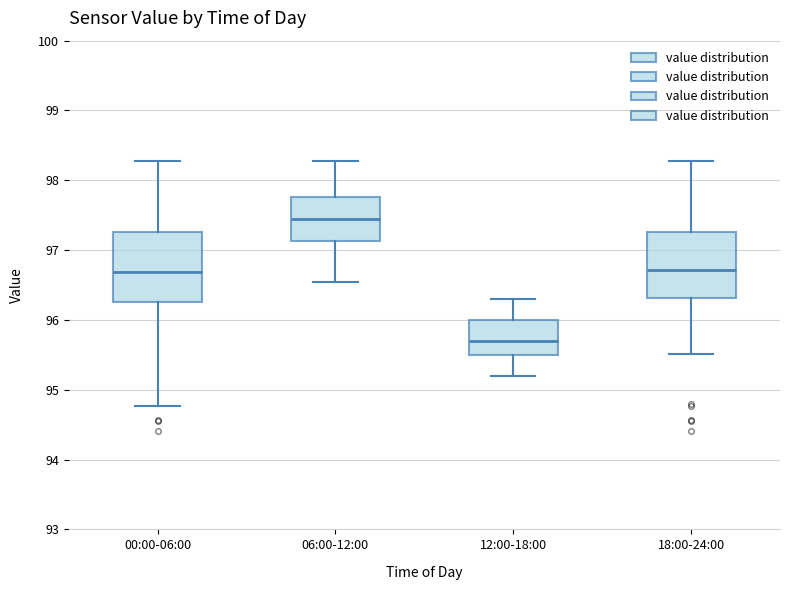

Reading left to right, transcribe this box plot: for each box, give where its median line is, the range the box spans, and where its two whiskers end, as read against the y-axis. The values are not printed on the chart, so give them approximately, as read against the axis.

00:00-06:00: median 96.7, box 96.3 to 97.3, whiskers 94.8 to 98.3
06:00-12:00: median 97.5, box 97.1 to 97.8, whiskers 96.6 to 98.3
12:00-18:00: median 95.7, box 95.5 to 96.0, whiskers 95.2 to 96.3
18:00-24:00: median 96.7, box 96.3 to 97.3, whiskers 95.5 to 98.3